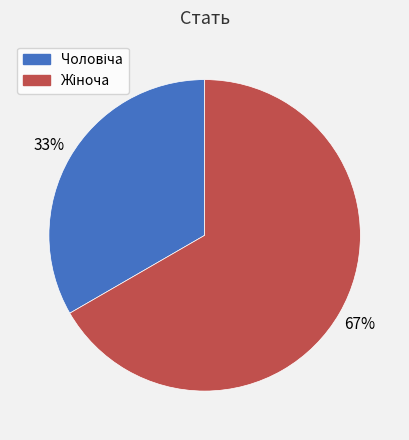

To the nearest percent, what is the average slice percentage?

50%